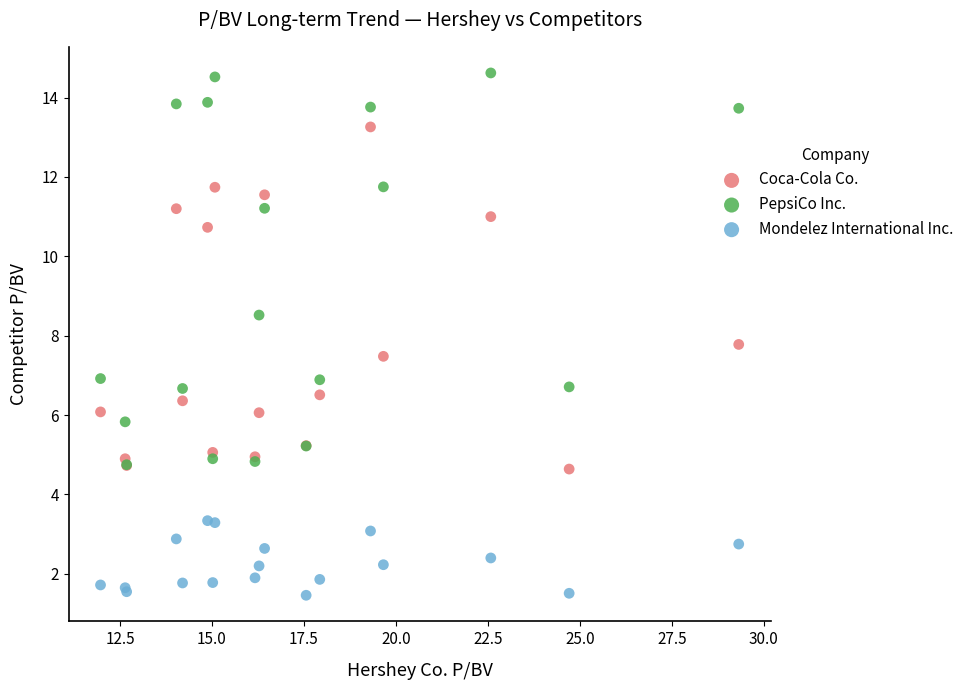

In the PepsiCo Inc. series, what Y value is closest to 9?

8.5